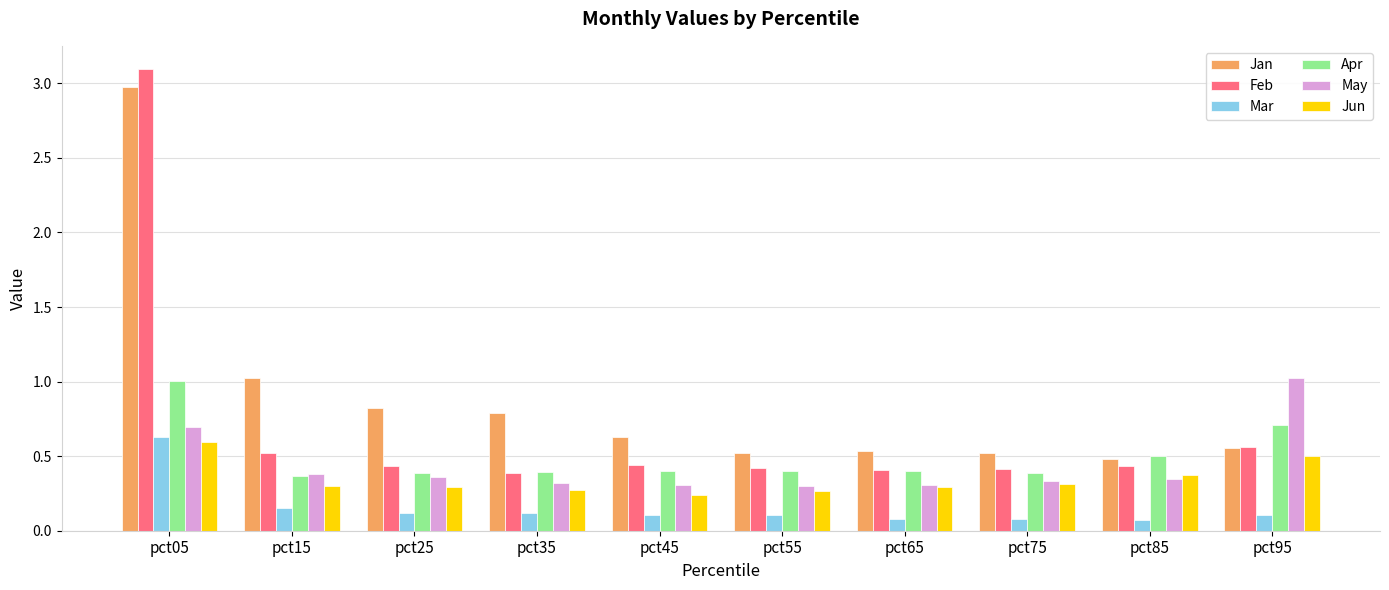

What is the average value of the Jan series?

0.9